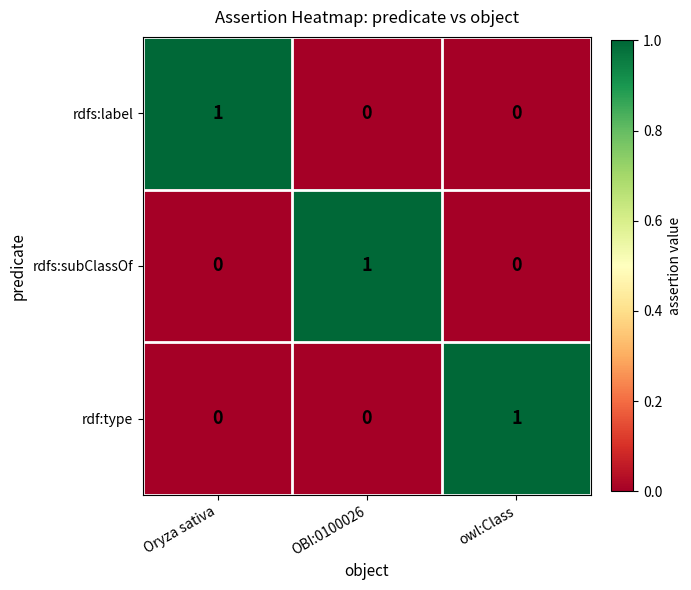

How many rdfs:label values are between 0 and 1?

3